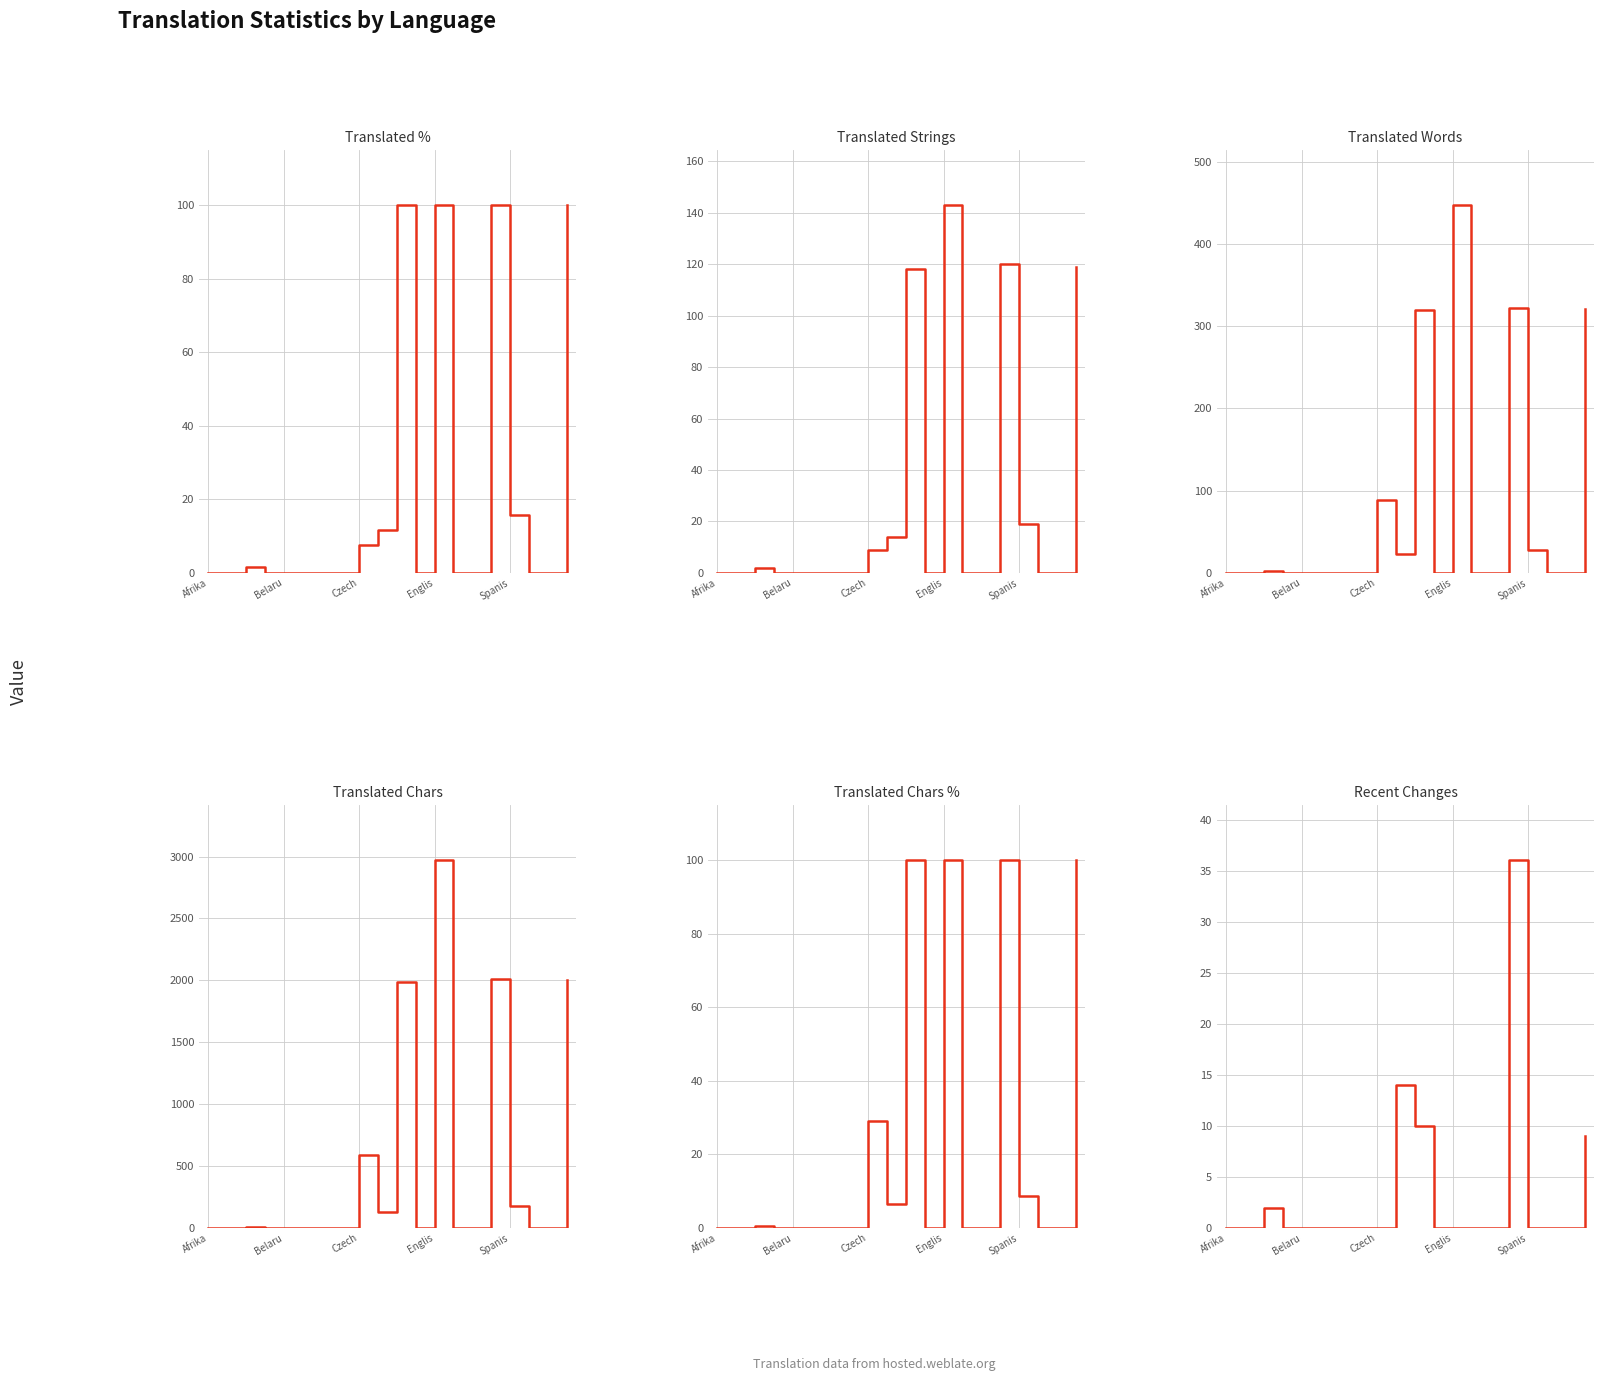

Rank the series by their maximum value, from lowest to highest.

recent_changes, translated_percent, translated_chars_percent, translated, translated_words, translated_chars